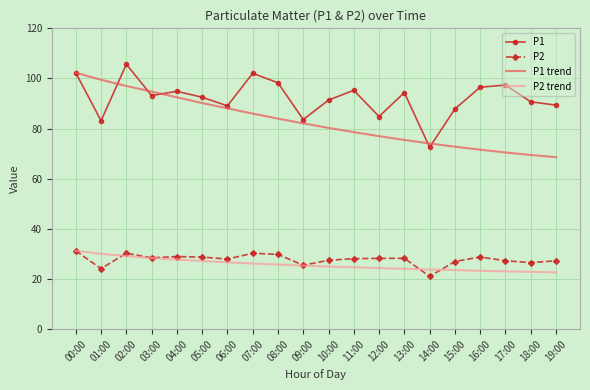

Is it true that P2 equals 37.7 at 12:00?

False